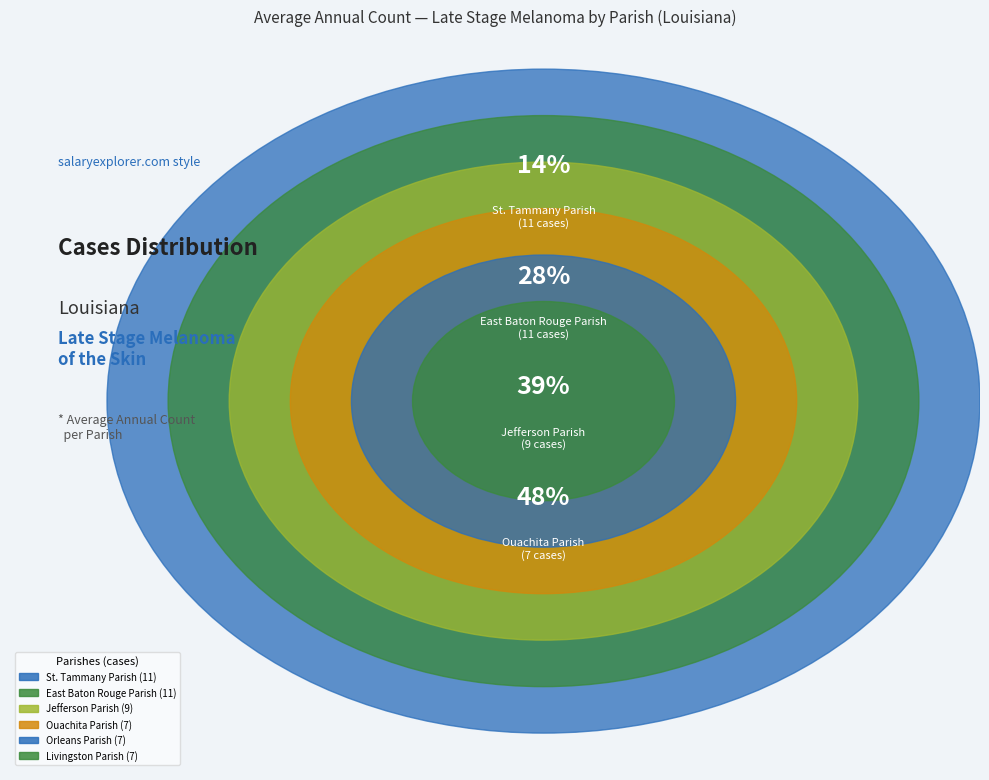

Does Calcasieu Parish represent more than half of the total?

No